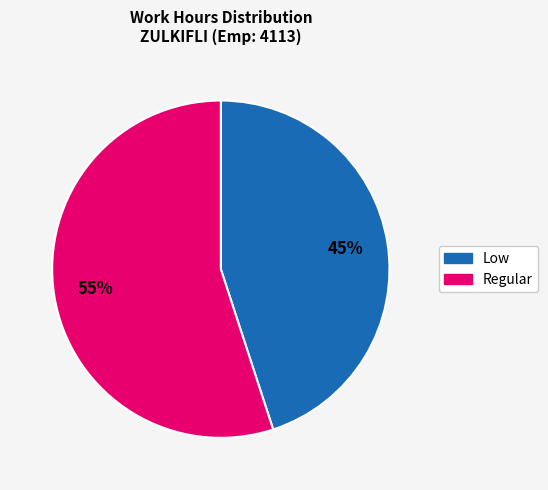

How many segments does this pie chart have?

2